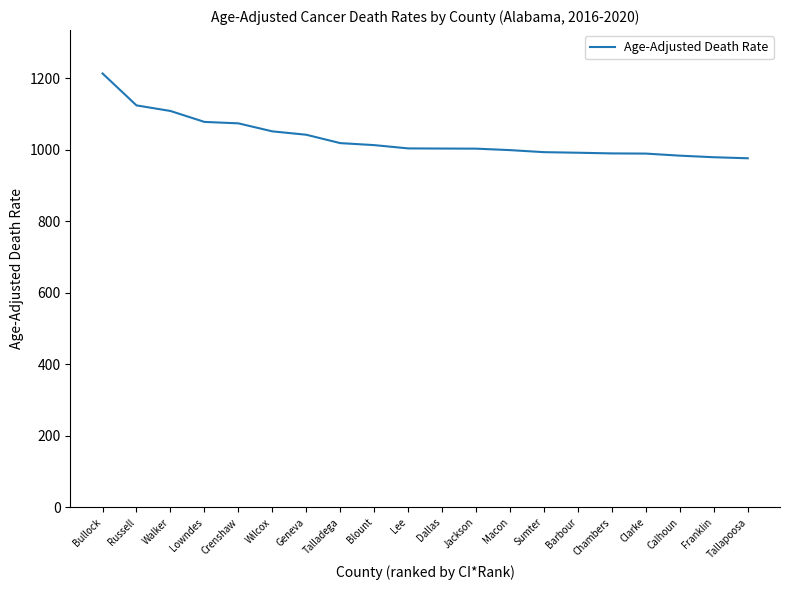

What is the greatest value displayed?

1213.7